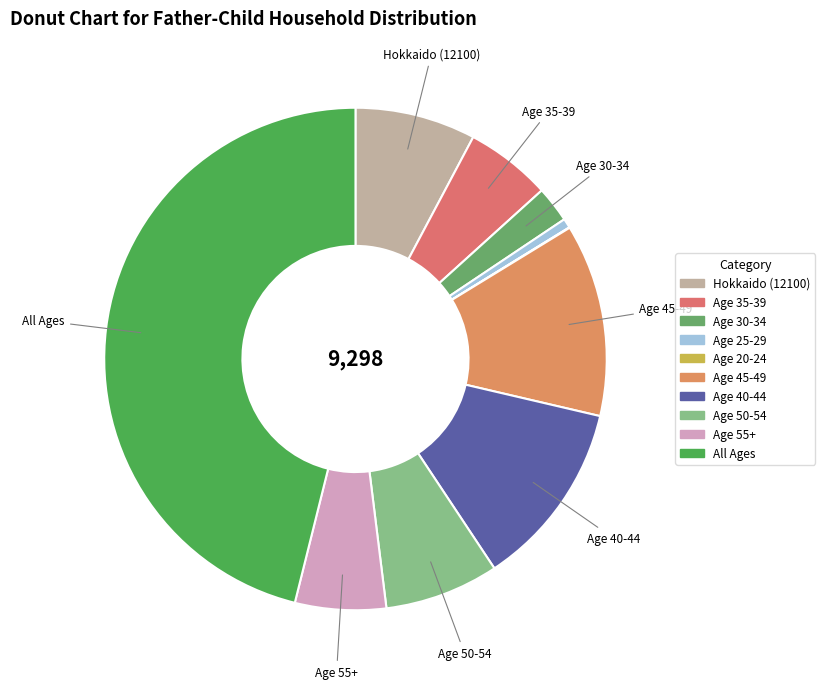

How many segments does this pie chart have?

10